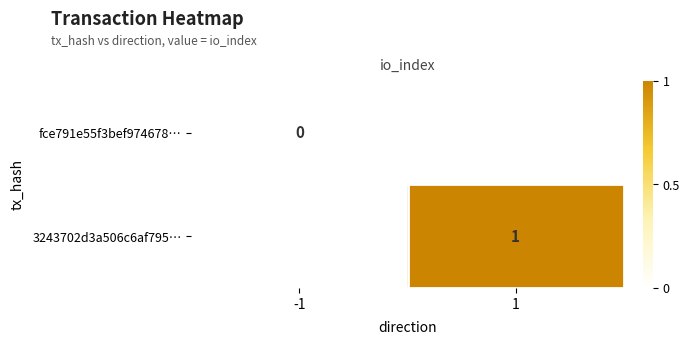

Which label corresponds to the largest value in the chart?

1